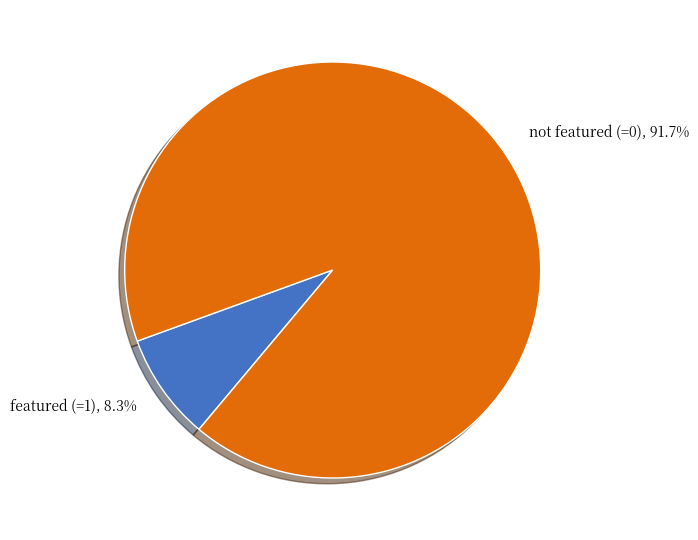

What portion of the pie excludes featured (=1)?

91.7%